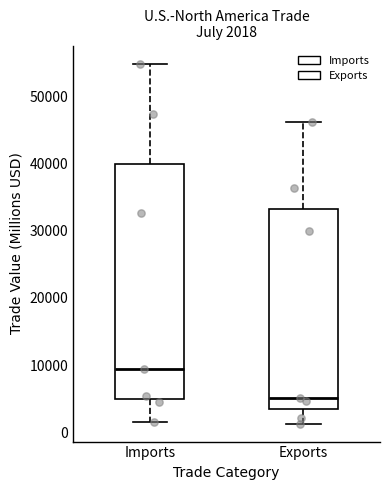

Which box's median line is the highest?

Imports